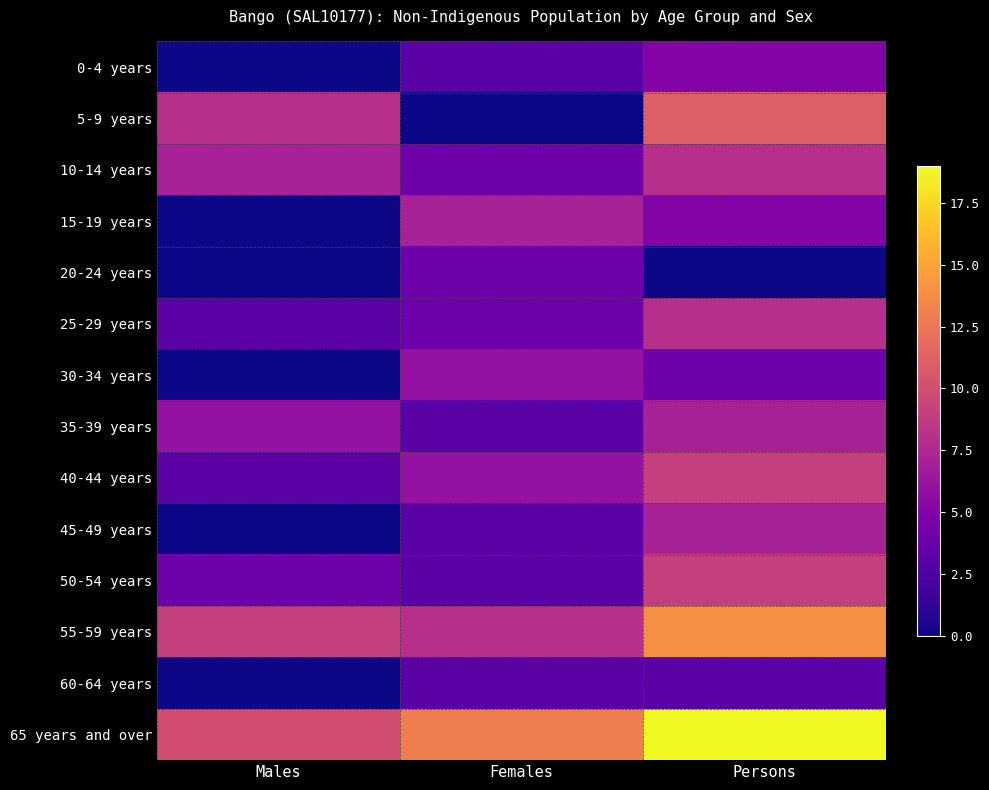

At how many categories does at least one series exceed 13?

1